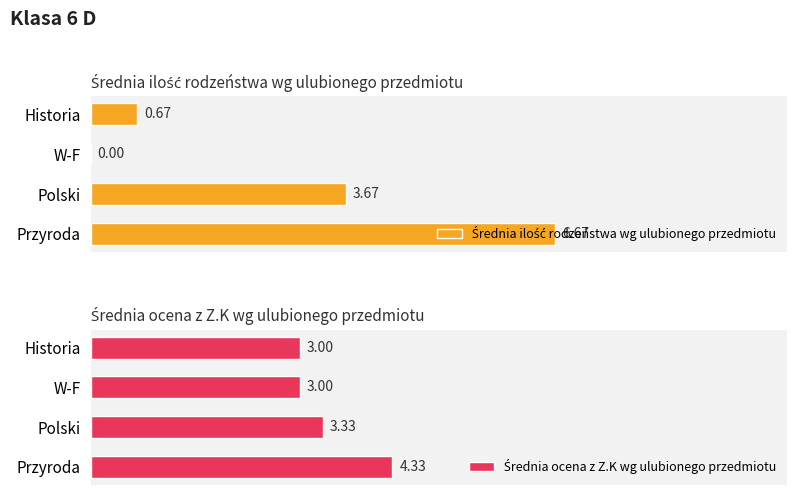

The value of Średnia ilość rodzeństwa wg ulubionego przedmiotu at Historia is 0.3. True or false?

False